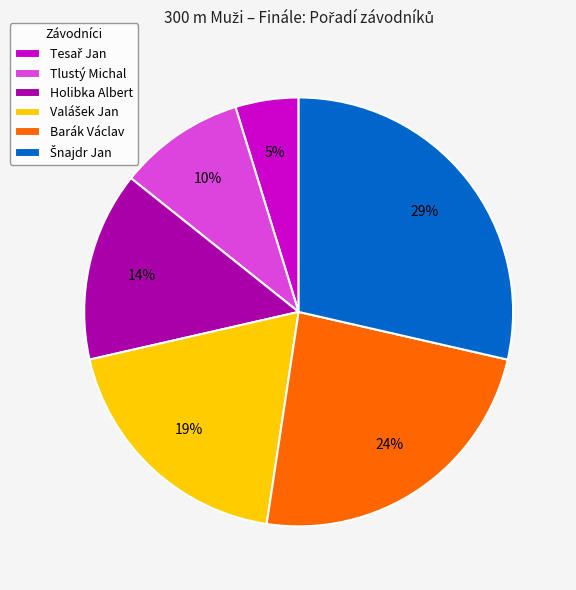

Does Barák Václav account for over 50% of the chart?

No